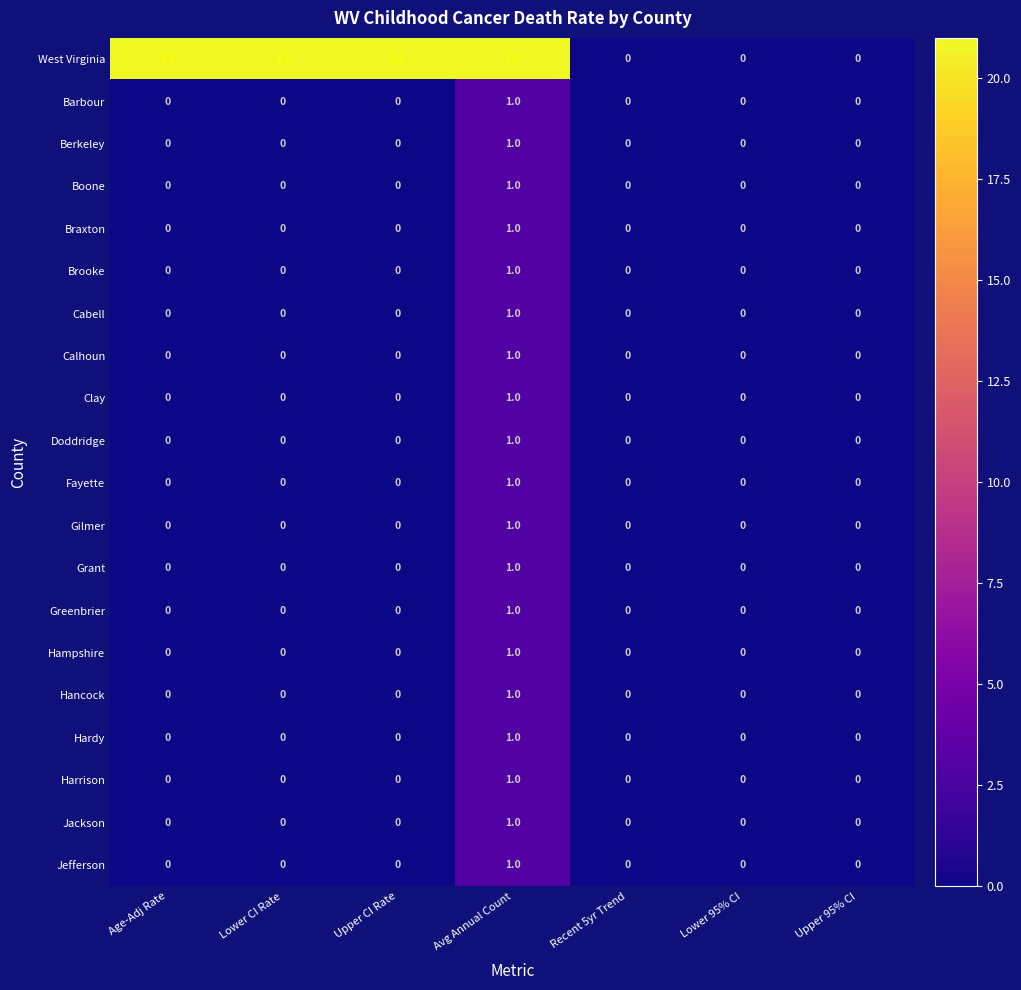

At which category is the sum across all series the highest?

Avg Annual Count